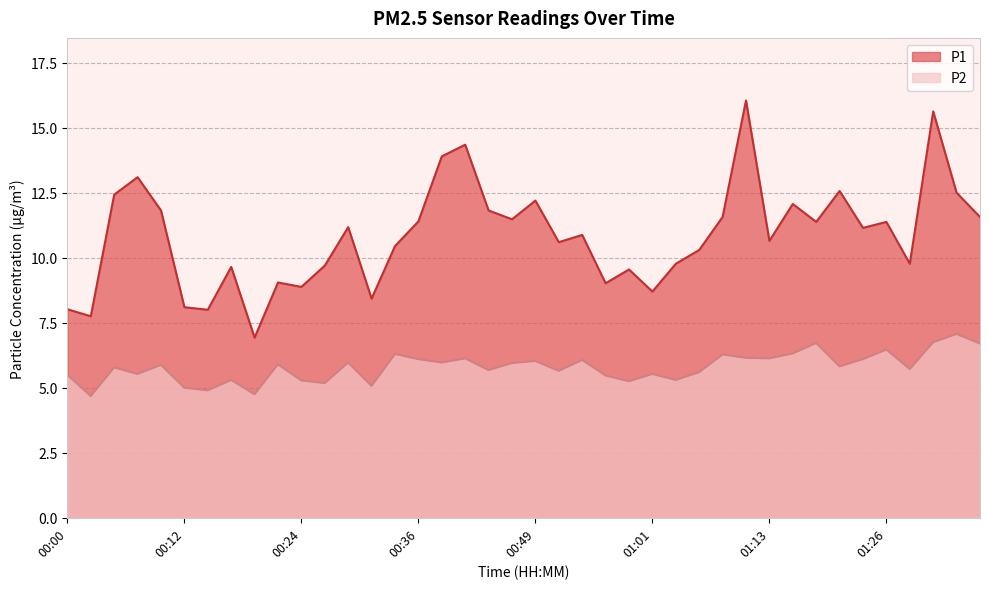

Which series has the widest spread of values?

P1